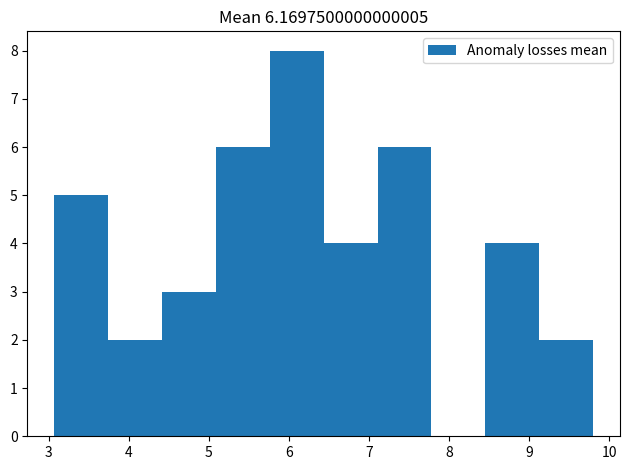

Over which range of the x-axis is the bar tallest?

5.8 to 6.4